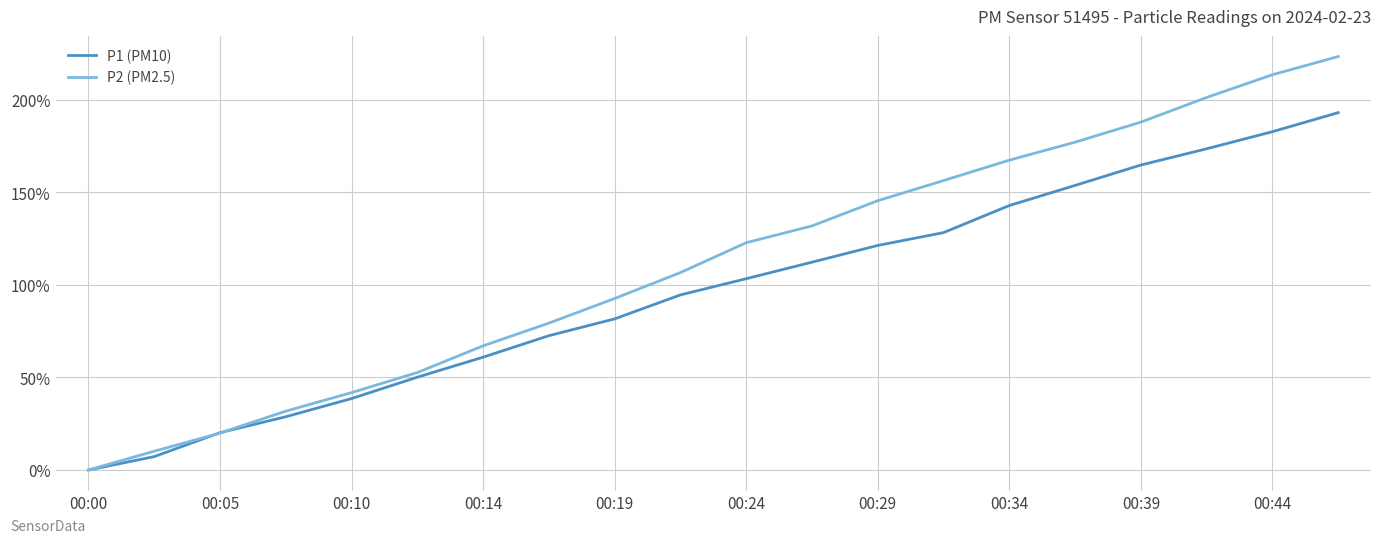

Which series has the largest range (max minus min)?

P2 (PM2.5)